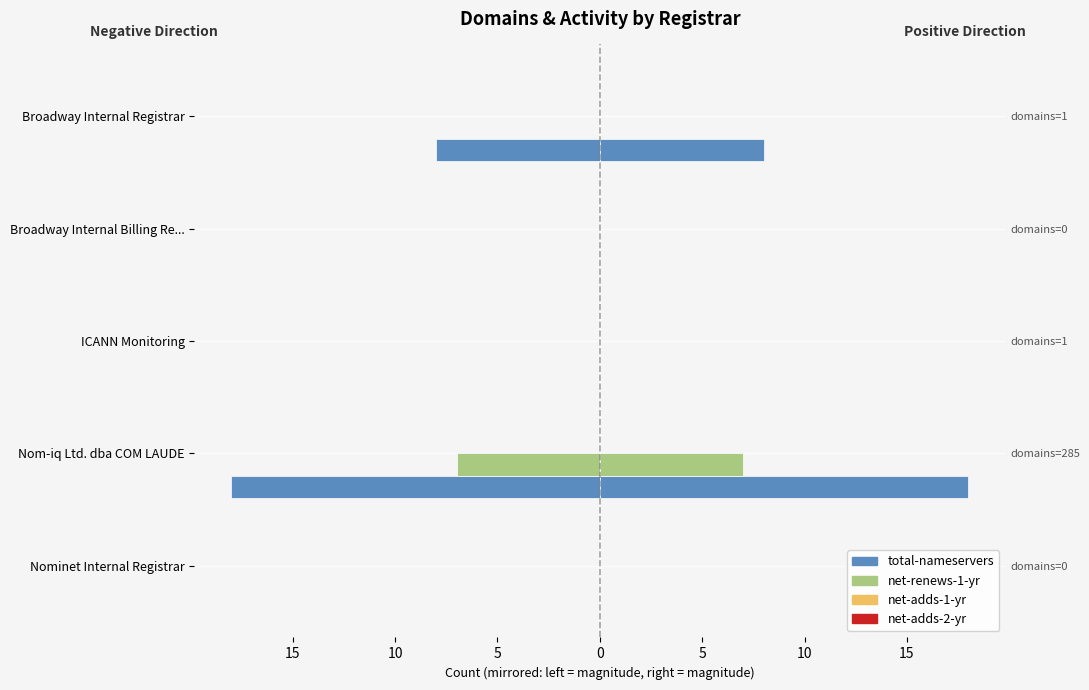

Does the chart contain any negative values?

Yes